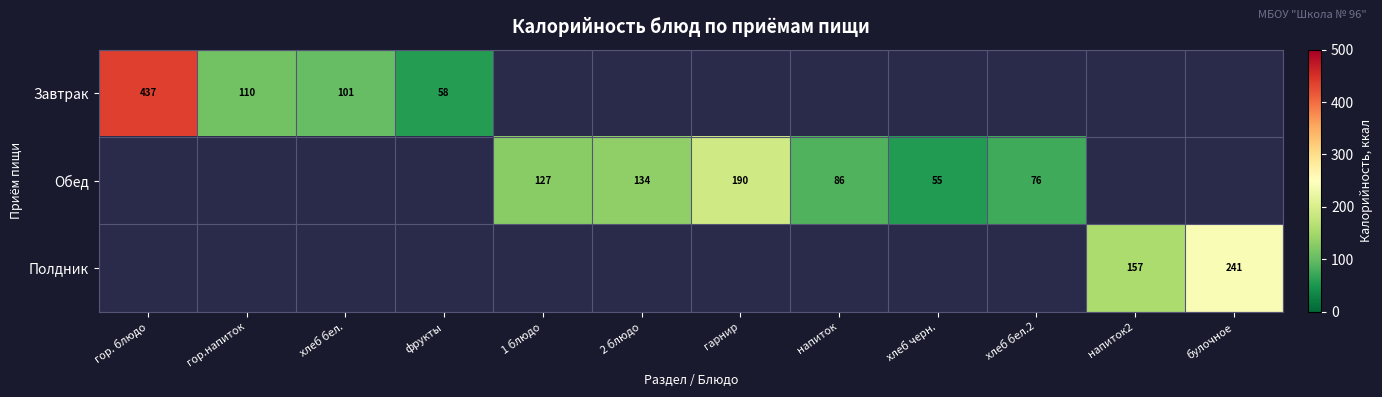

Is the value of Обед at 2 блюдо greater than the value of Завтрак at фрукты?

Yes